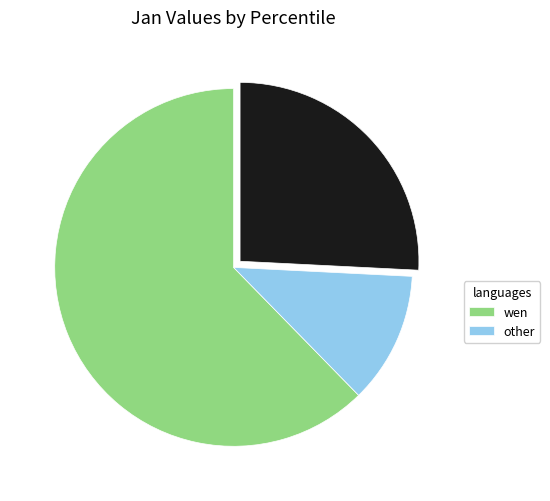

How many segments does this pie chart have?

3